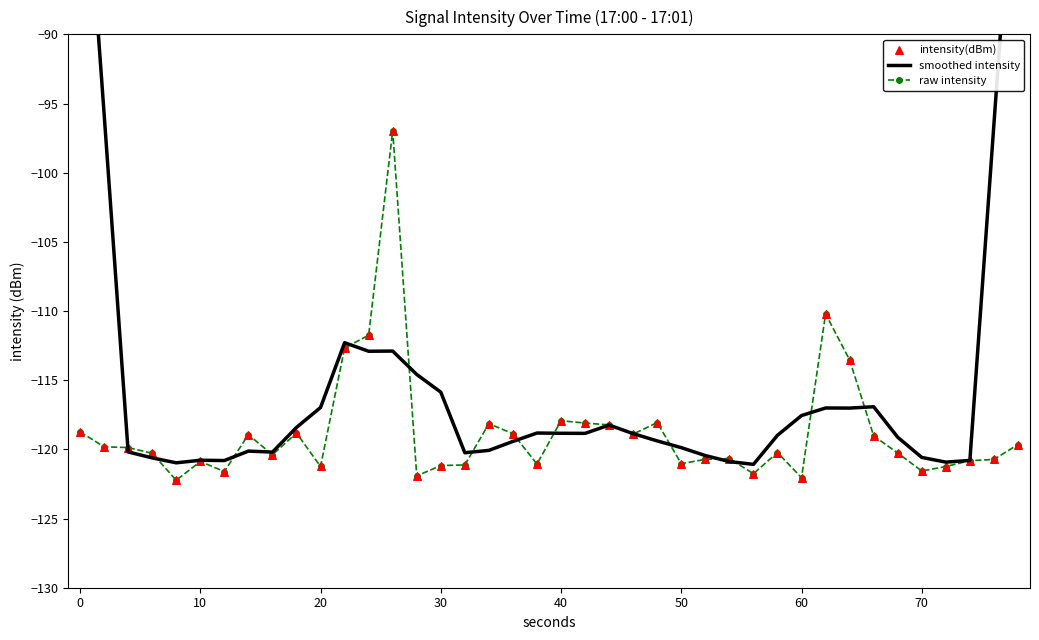

What are all the series names shown in the legend?

smoothed intensity, raw intensity, intensity(dBm)